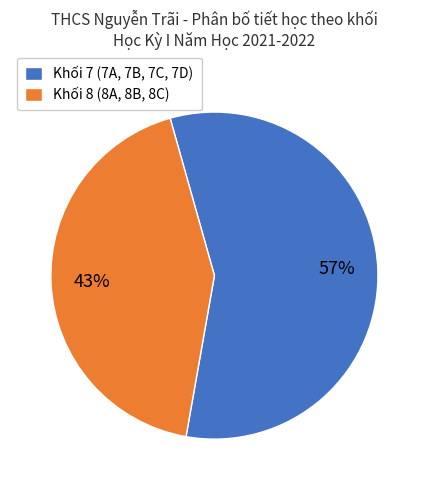

Between Khối 8 (8A, 8B, 8C) and Khối 7 (7A, 7B, 7C, 7D), which is larger?

Khối 7 (7A, 7B, 7C, 7D)